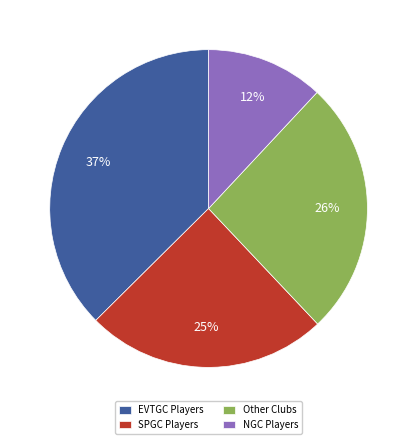

Rank the categories by value from lowest to highest.

NGC Players, SPGC Players, Other Clubs, EVTGC Players